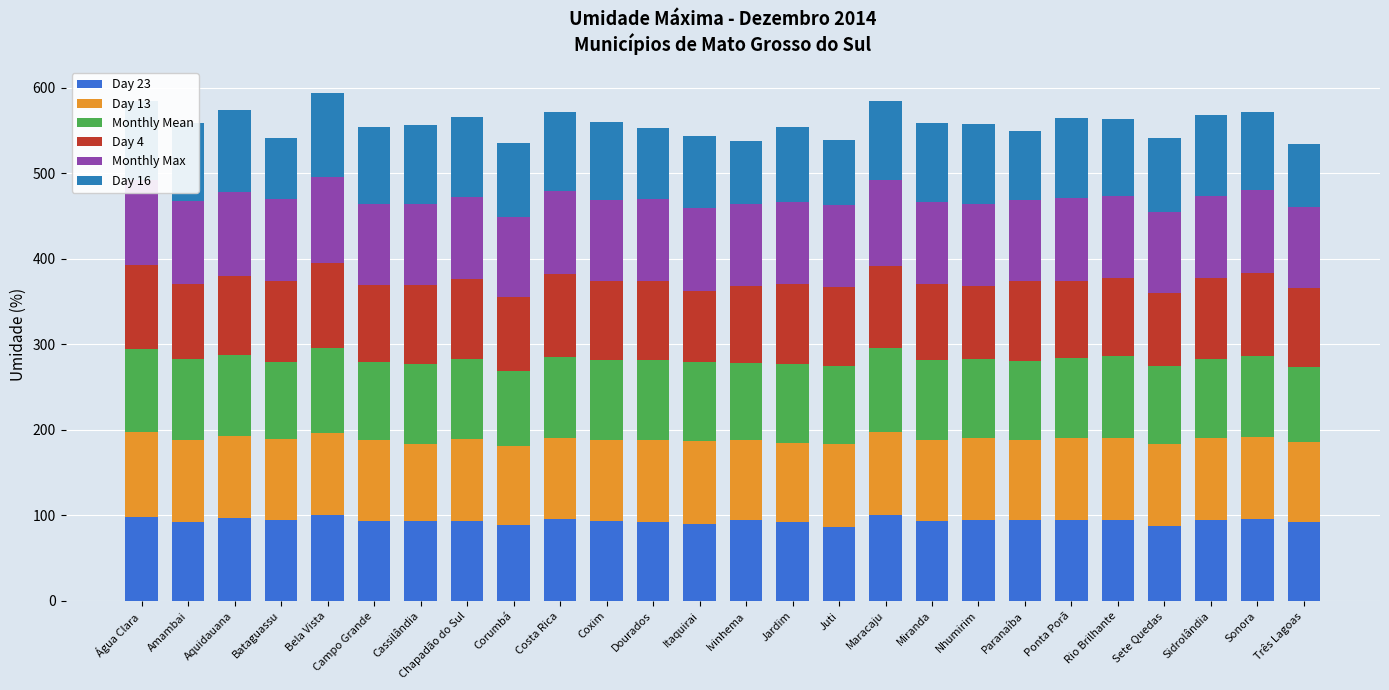

What is the sum of all Monthly Max values?

2502.0